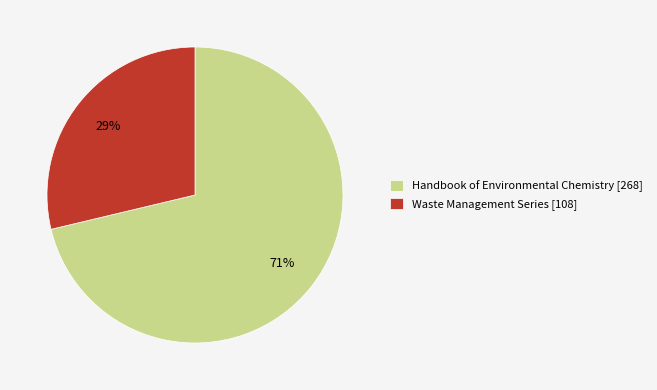

What percentage is the Waste Management Series [108] slice, to the nearest percent?

29%